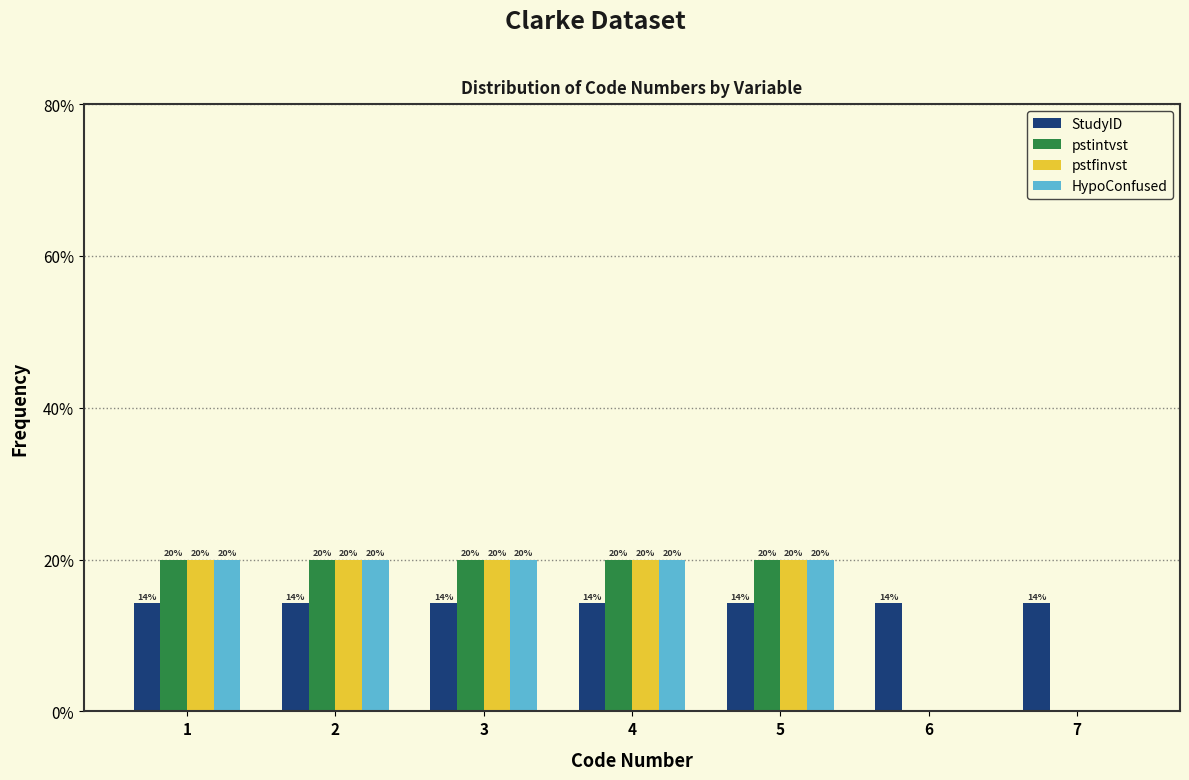

Is it true that StudyID equals 21.3 at 6?

False